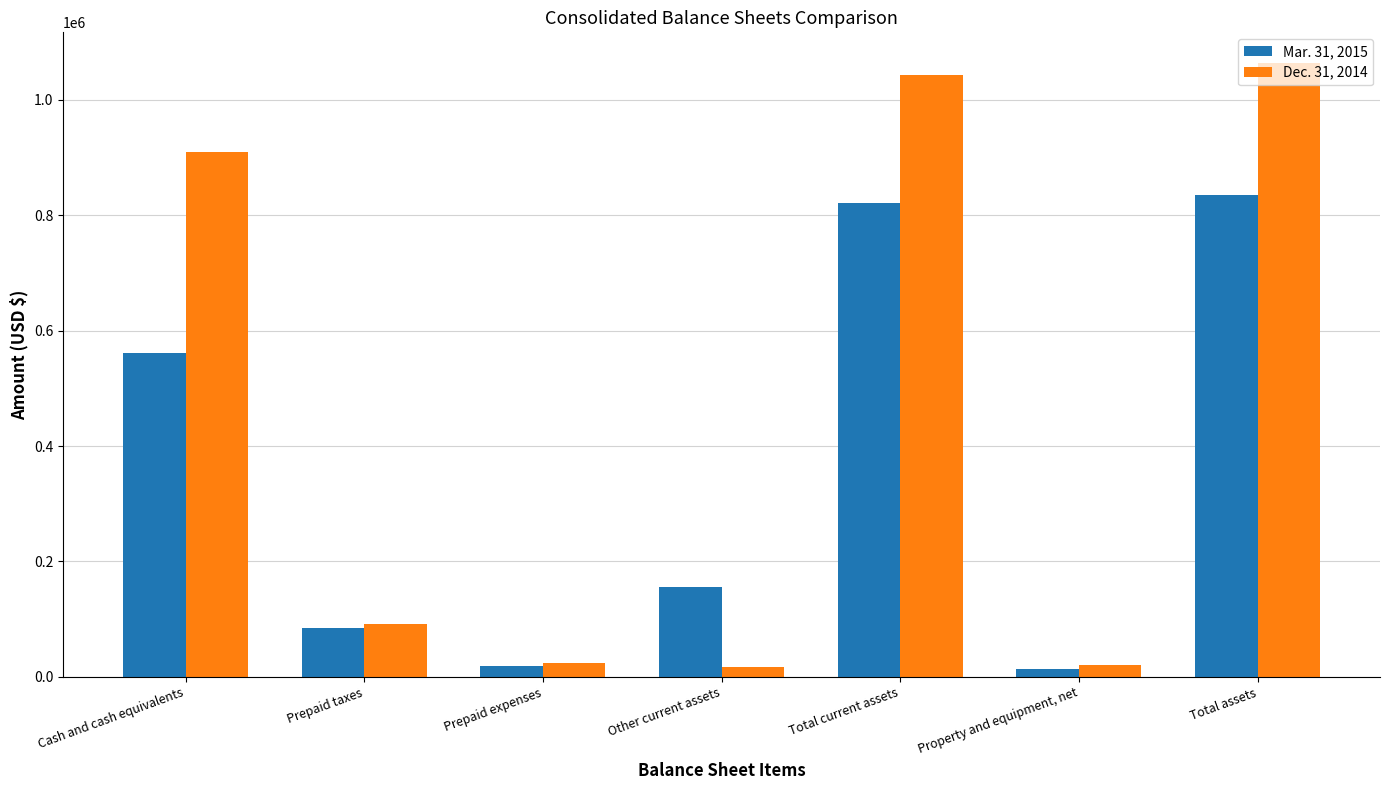

What is the sum of the Mar. 31, 2015 values at Other current assets and Prepaid expenses?

174861